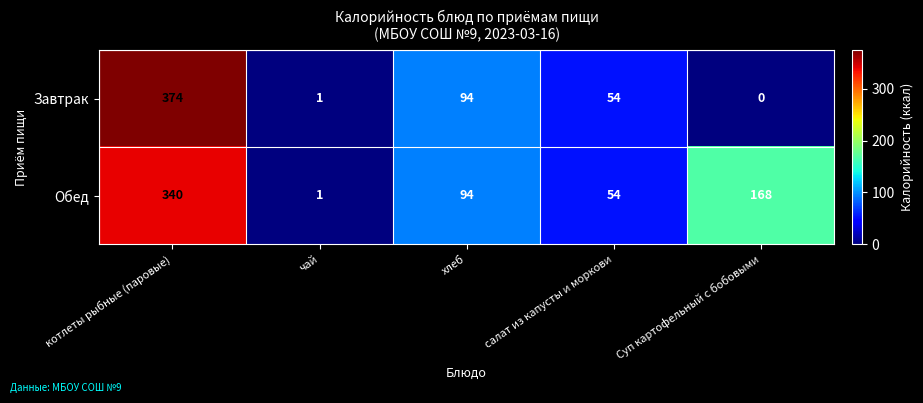

What is the difference between the maximum and minimum values in the Обед series?

339